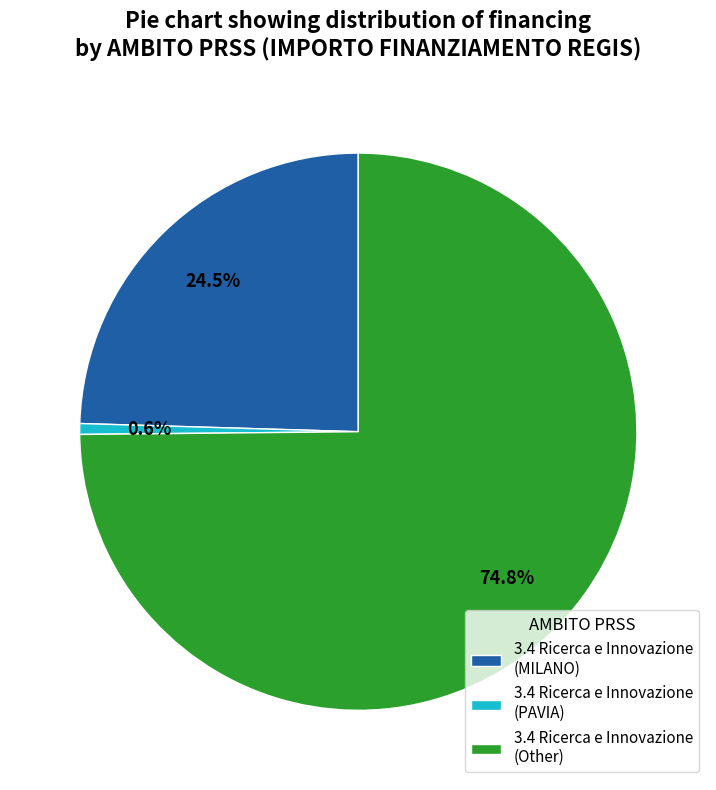

Which has a higher value, 3.4 Ricerca e Innovazione (Other) or 3.4 Ricerca e Innovazione (PAVIA)?

3.4 Ricerca e Innovazione (Other)